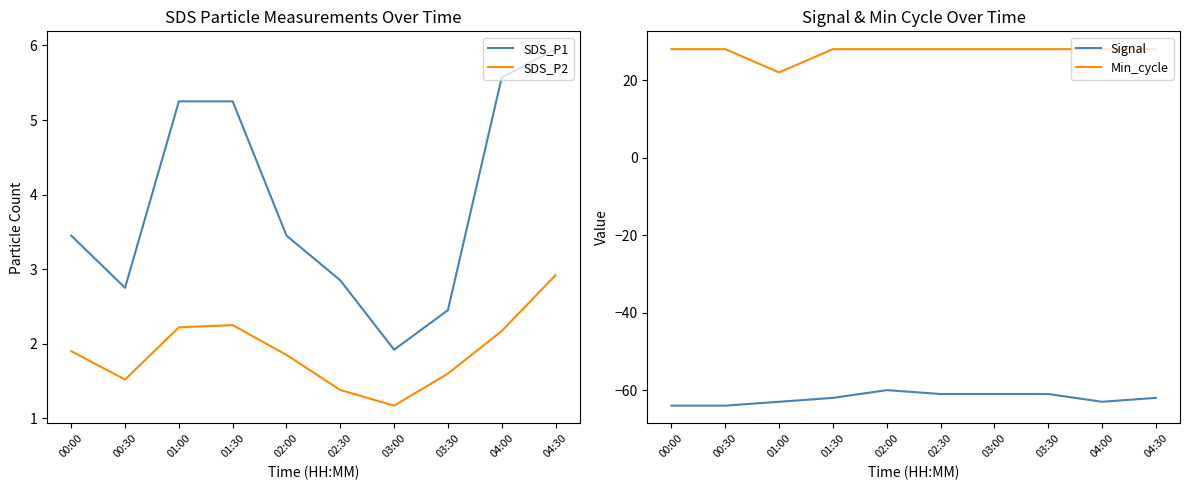

Reading left to right, what are all the values shown in this chart?

SDS_P1: 3.5	2.8	5.2	5.2	3.5	2.9	1.9	2.5	5.6	6.0
SDS_P2: 1.9	1.5	2.2	2.2	1.9	1.4	1.2	1.6	2.2	2.9
Signal: -64.0	-64.0	-63.0	-62.0	-60.0	-61.0	-61.0	-61.0	-63.0	-62.0
Min_cycle: 28.0	28.0	22.0	28.0	28.0	28.0	28.0	28.0	28.0	28.0